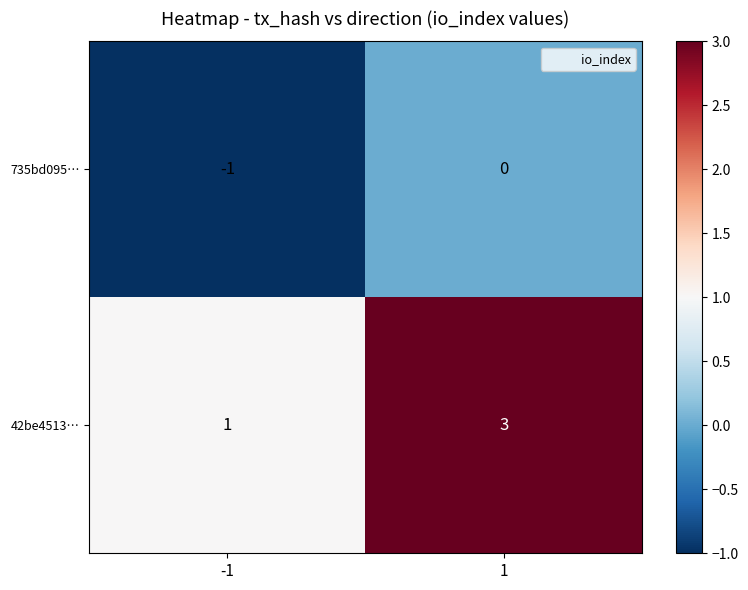

What is the sum of the 42be4513… values at -1 and 1?

4